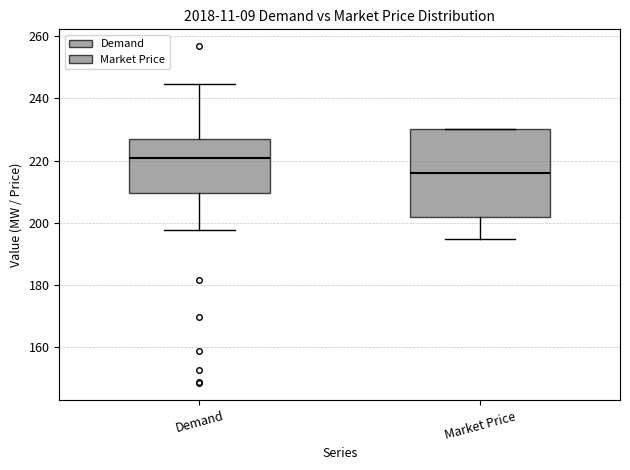

Where does the lower whisker of the box for Market Price end on the y-axis? The values are not printed on the chart, so give them approximately, as read against the axis.

194